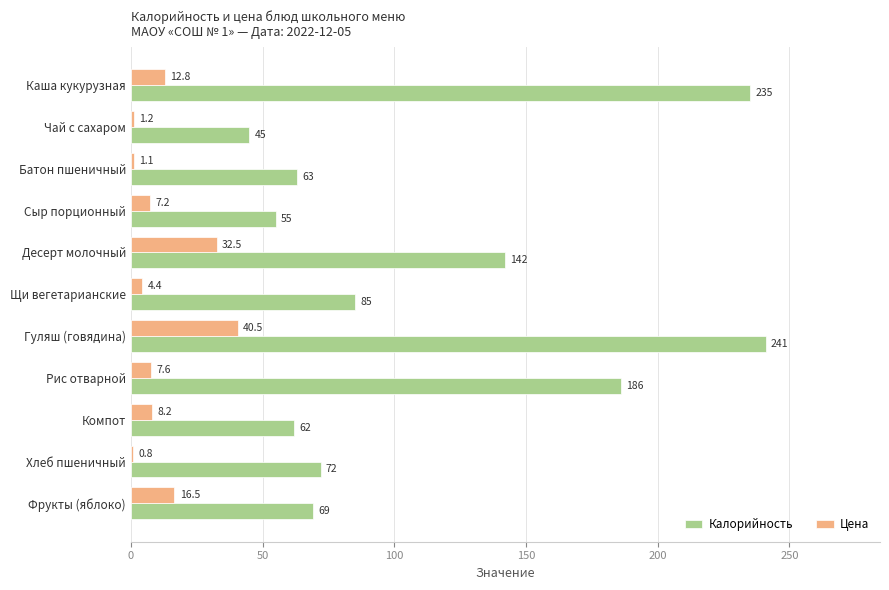

Which series changed the most between Десерт молочный and Хлеб пшеничный?

Калорийность